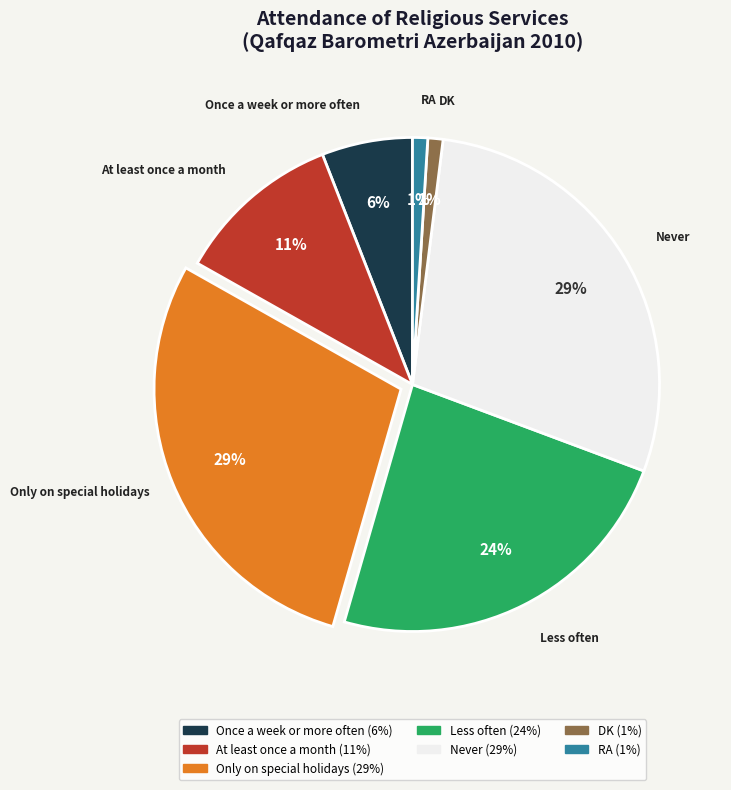

Approximately how many times larger is the value at Only on special holidays compared to RA?

29.0